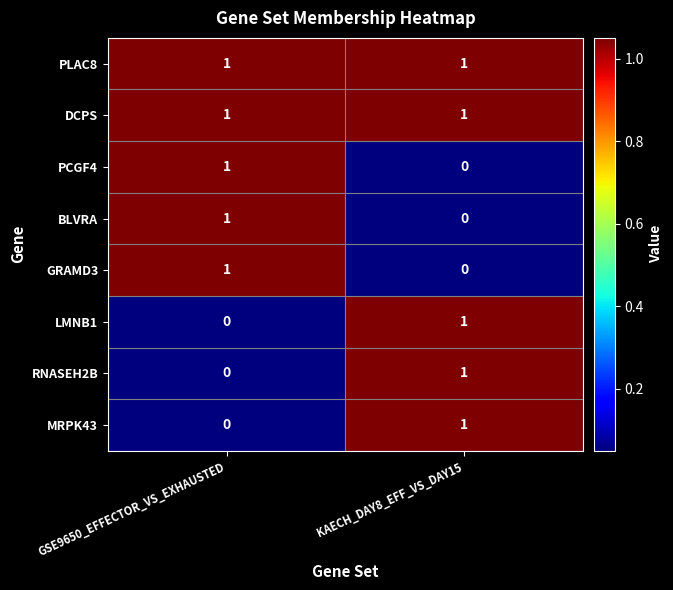

Which category has the highest value in the RNASEH2B series?

KAECH_DAY8_EFF_VS_DAY15